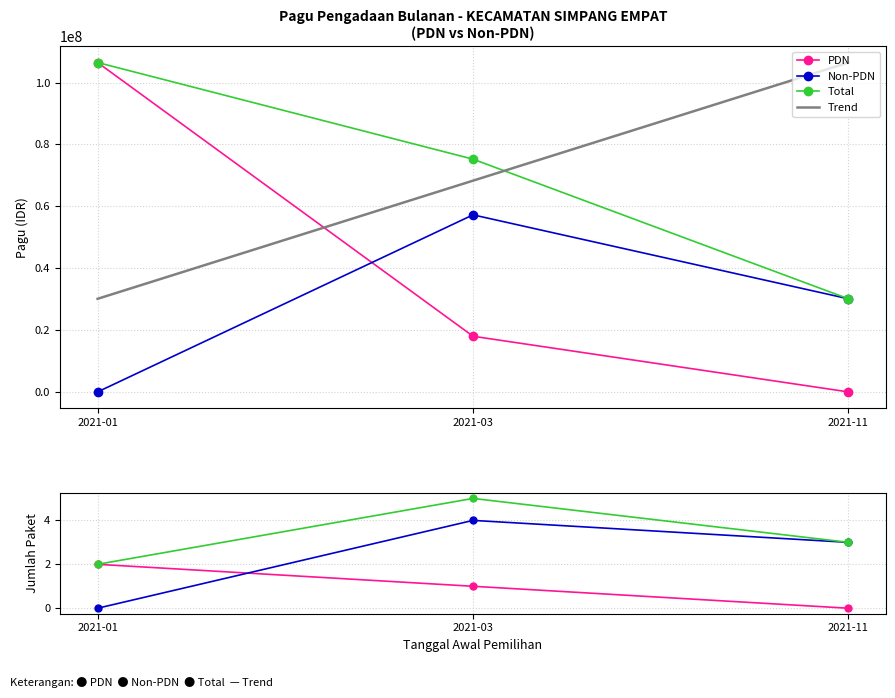

What is the average value?

1